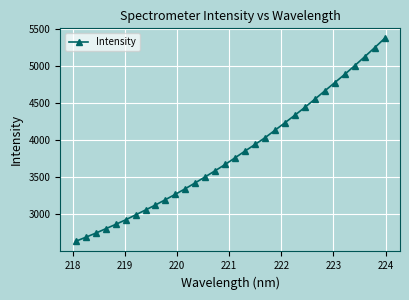

What is the value of the 12th point from the left?

3346.9